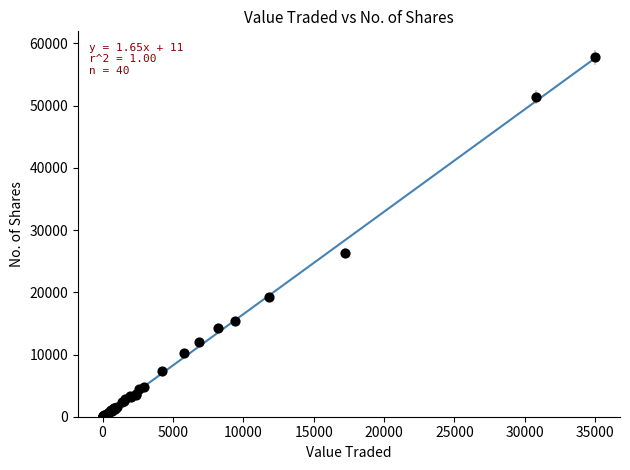

What Y value in the scatter plot is closest to 28906?

26334